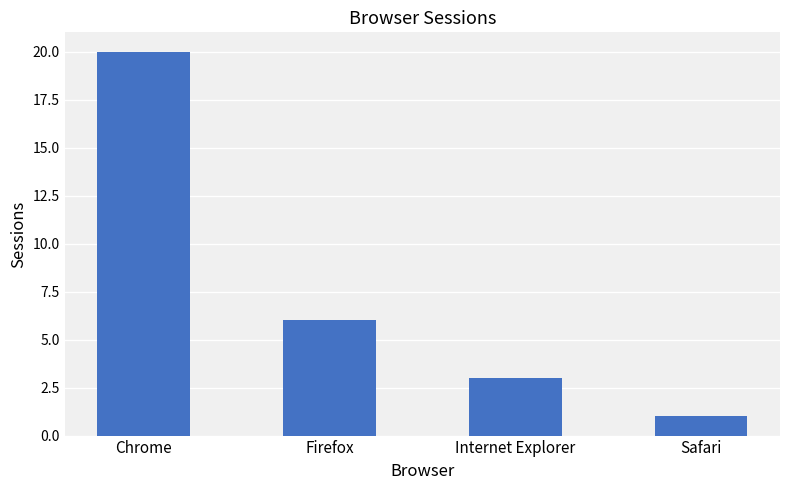

What position from the left is Chrome?

1